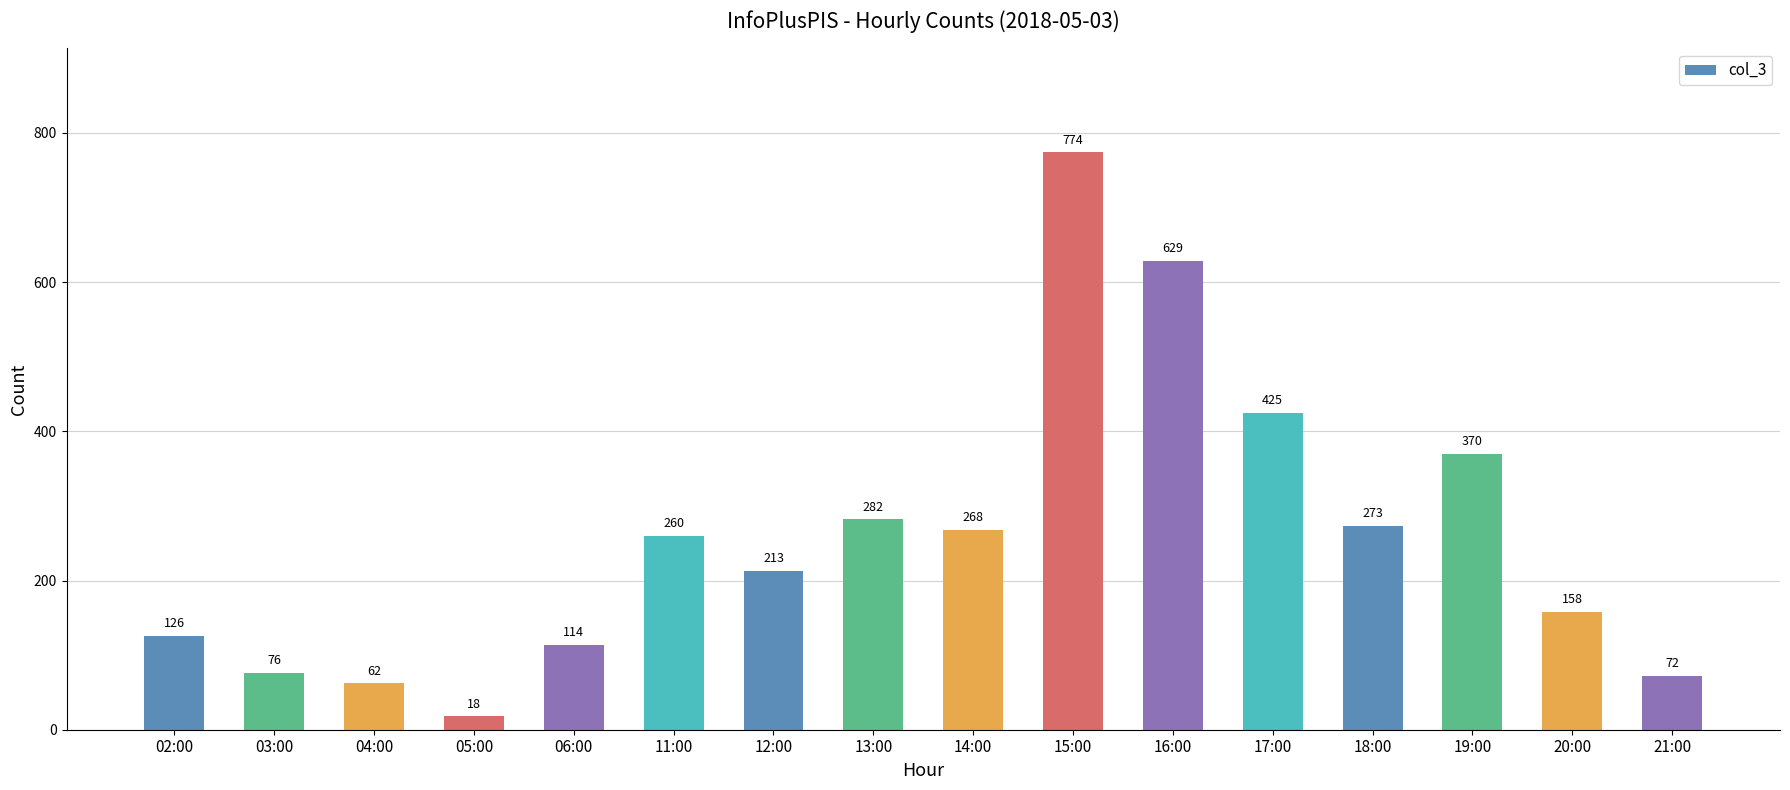

What is the label of the 8th bar from the right?

14:00